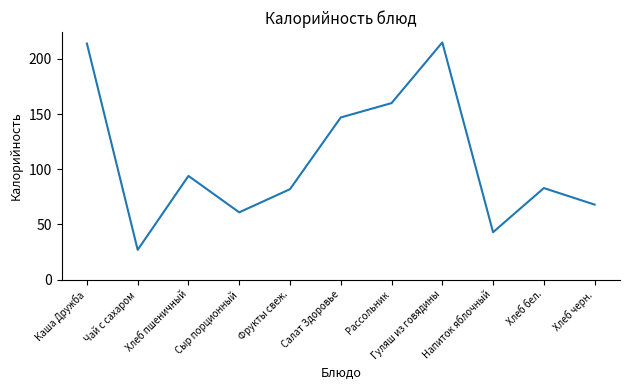

Reading left to right, extract all data points from this chart.

Каша Дружба=214	Чай с сахаром=27	Хлеб пшеничный=94	Сыр порционный=61	Фрукты свеж.=82	Салат Здоровье=147	Рассольник=160	Гуляш из говядины=215	Напиток яблочный=43	Хлеб бел.=83	Хлеб черн.=68